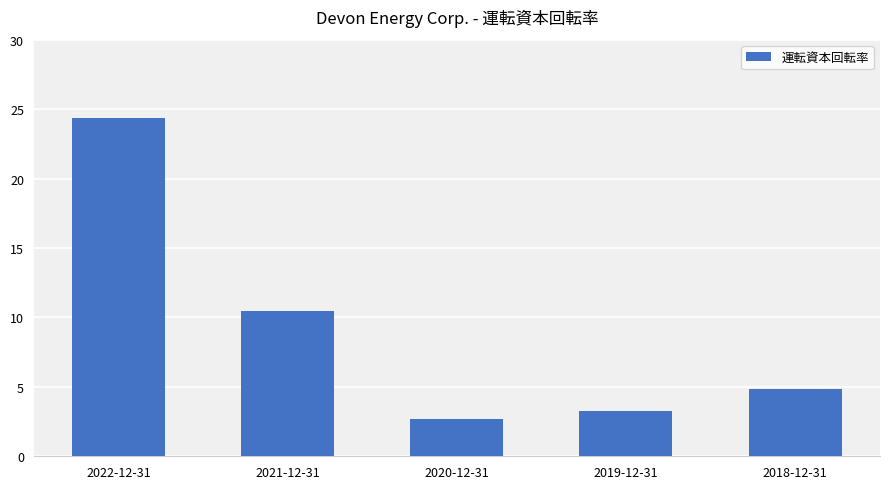

Which category has the lowest value across all series?

2020-12-31